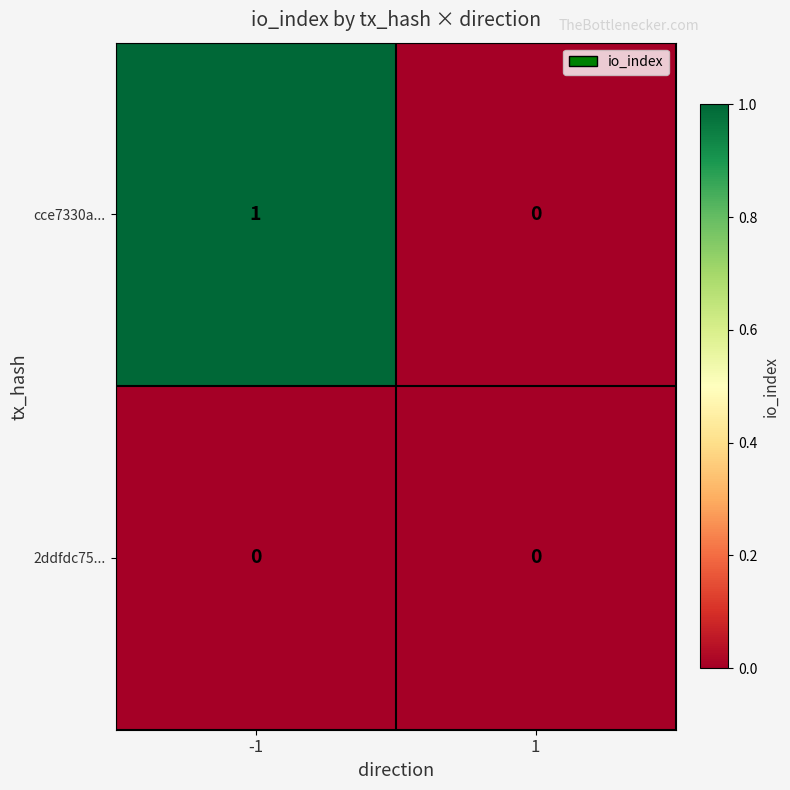

Which series has the largest total across all categories?

cce7330a...